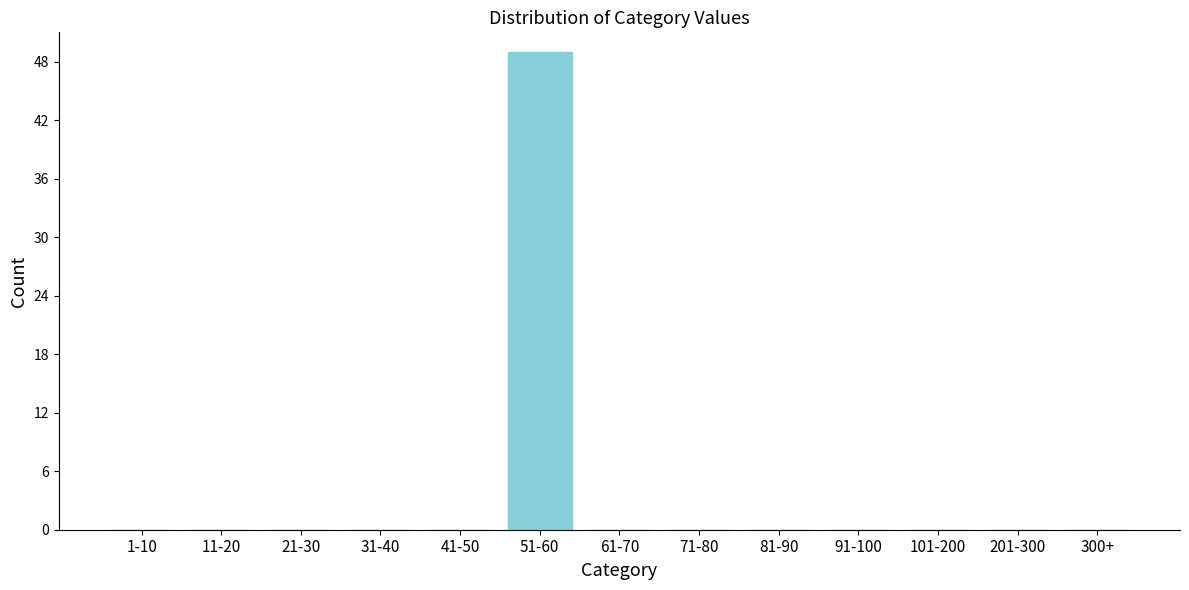

Reading left to right, extract all data points from this chart.

1-10=0	11-20=0	21-30=0	31-40=0	41-50=0	51-60=49	61-70=0	71-80=0	81-90=0	91-100=0	101-200=0	201-300=0	300+=0